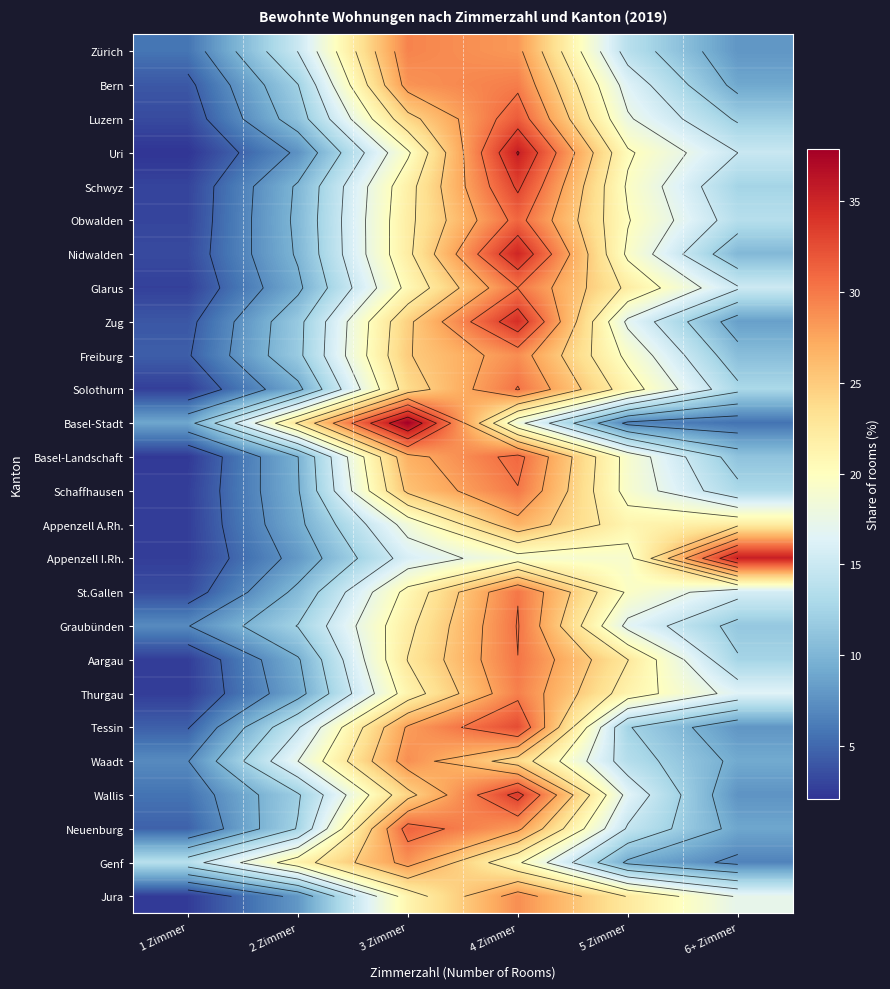

At which category is the sum across all series the highest?

4 Zimmer